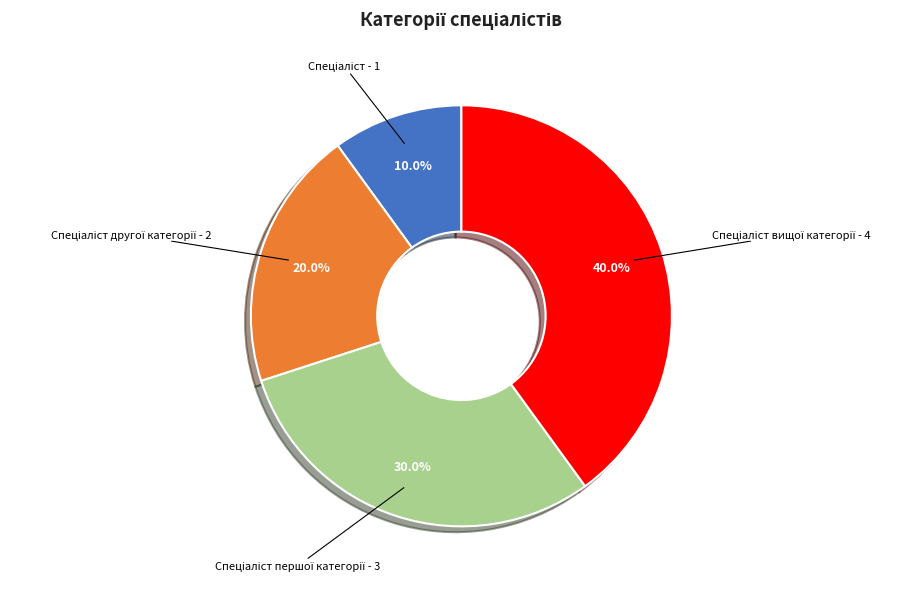

Does any single category account for the majority?

No